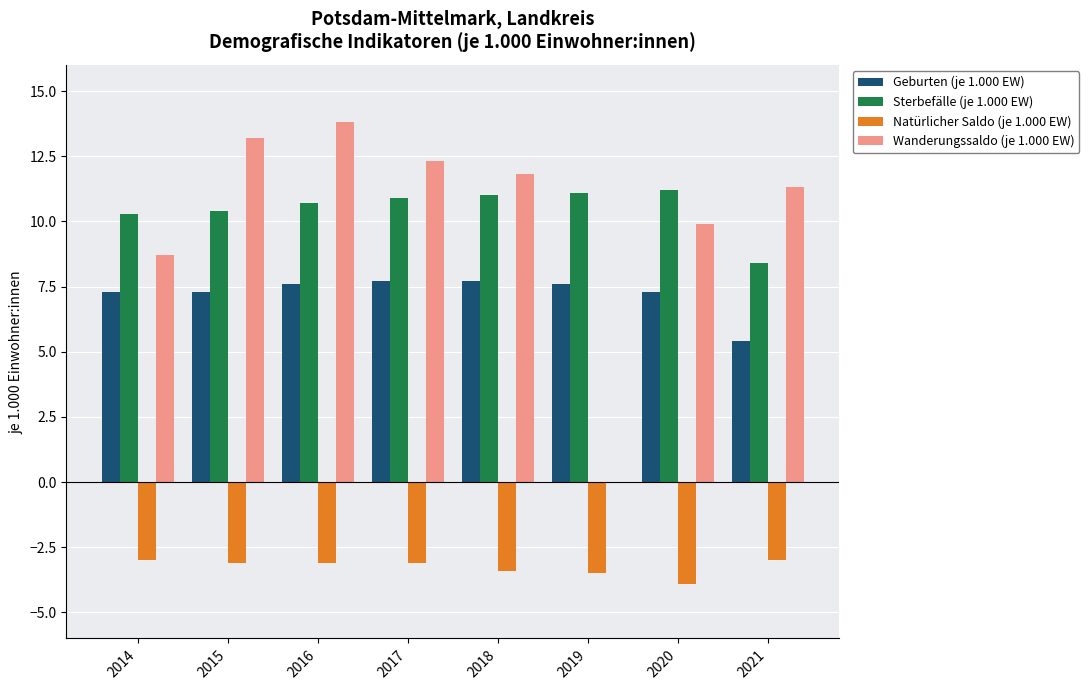

Between 2018 and 2019, which series saw the biggest shift?

Wanderungssaldo (je 1.000 EW)